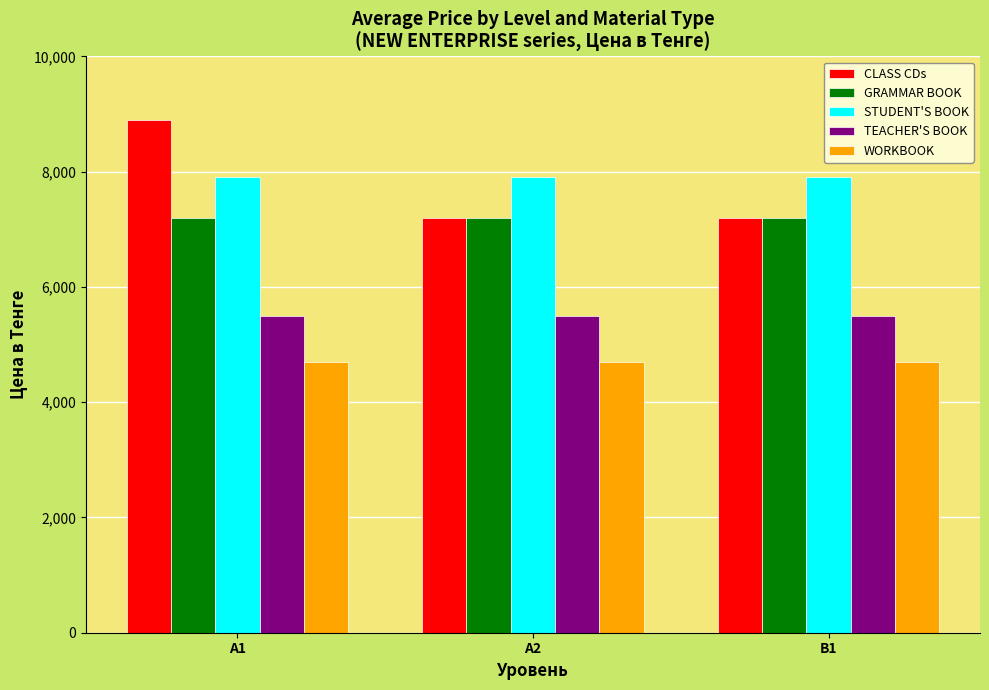

Reading left to right, transcribe all the data shown in this chart.

CLASS CDs: A1=8900	A2=7200	B1=7200
GRAMMAR BOOK: A1=7200	A2=7200	B1=7200
STUDENT'S BOOK: A1=7900	A2=7900	B1=7900
TEACHER'S BOOK: A1=5500	A2=5500	B1=5500
WORKBOOK: A1=4700	A2=4700	B1=4700